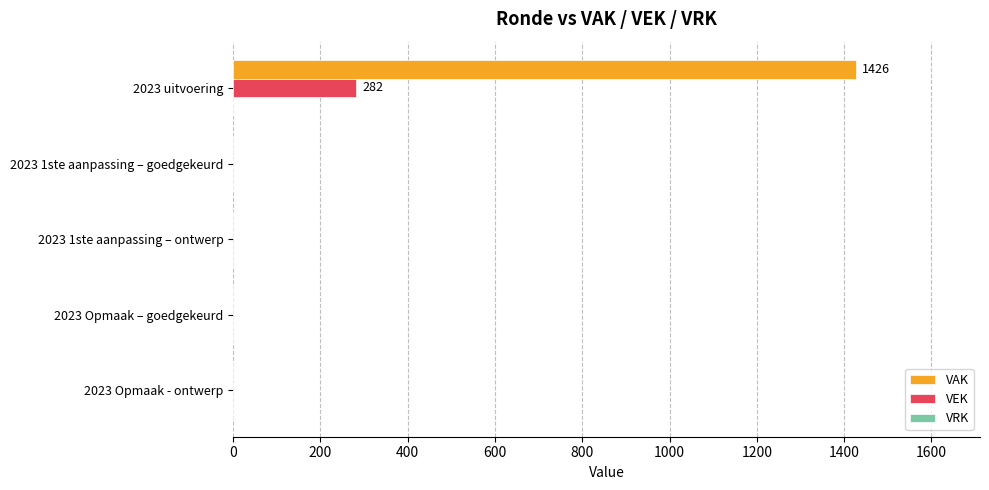

What is the sum of the VEK values at 2023 Opmaak – goedgekeurd and 2023 uitvoering?

282